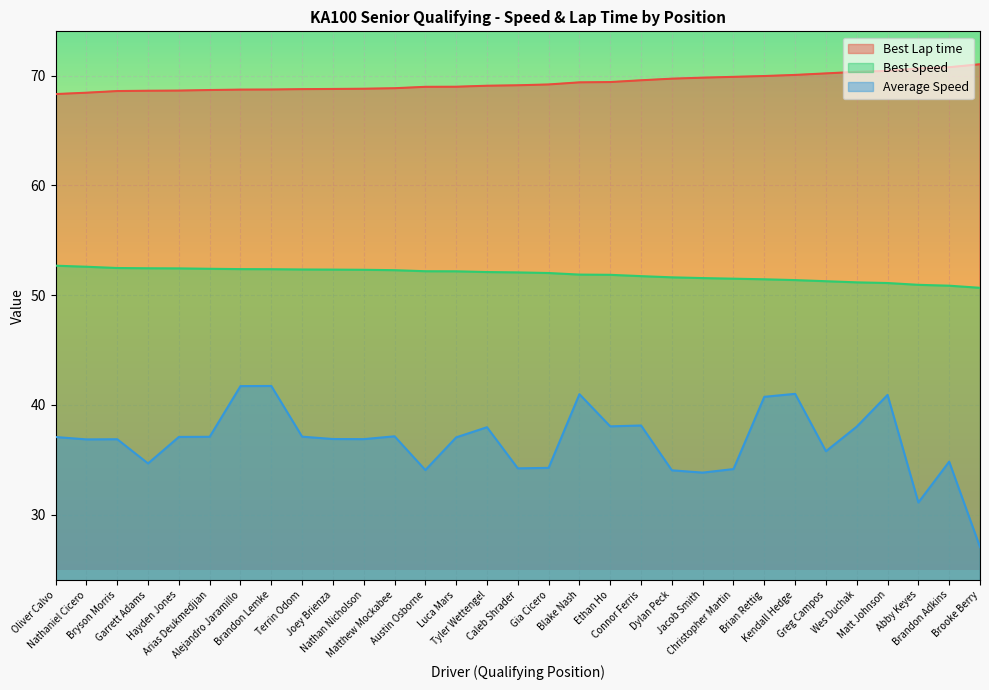

Which series has the widest spread of values?

Average Speed